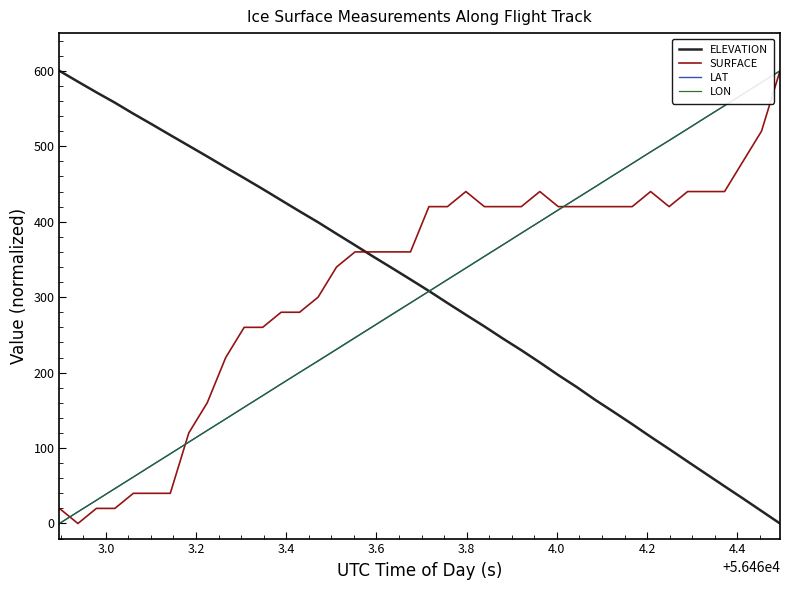

What is the maximum value shown in the chart?

600.0